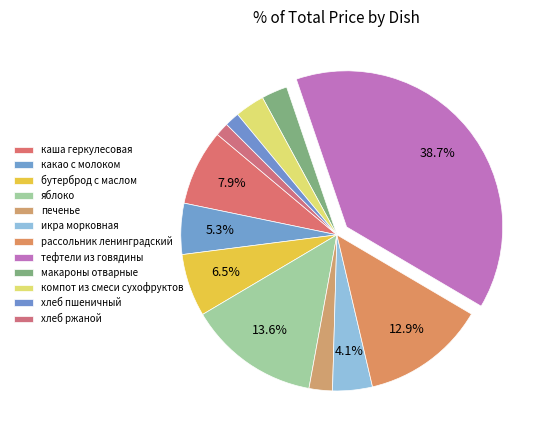

The каша геркулесовая slice represents 8% of the pie. True or false?

True